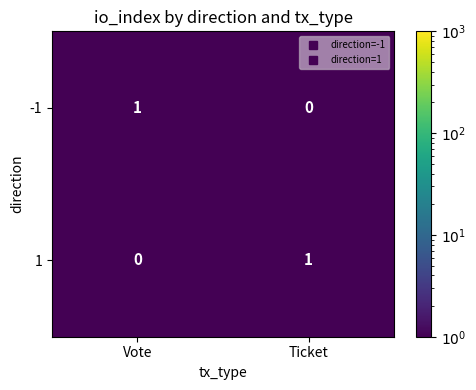

Which category has the highest value in the -1 series?

Vote